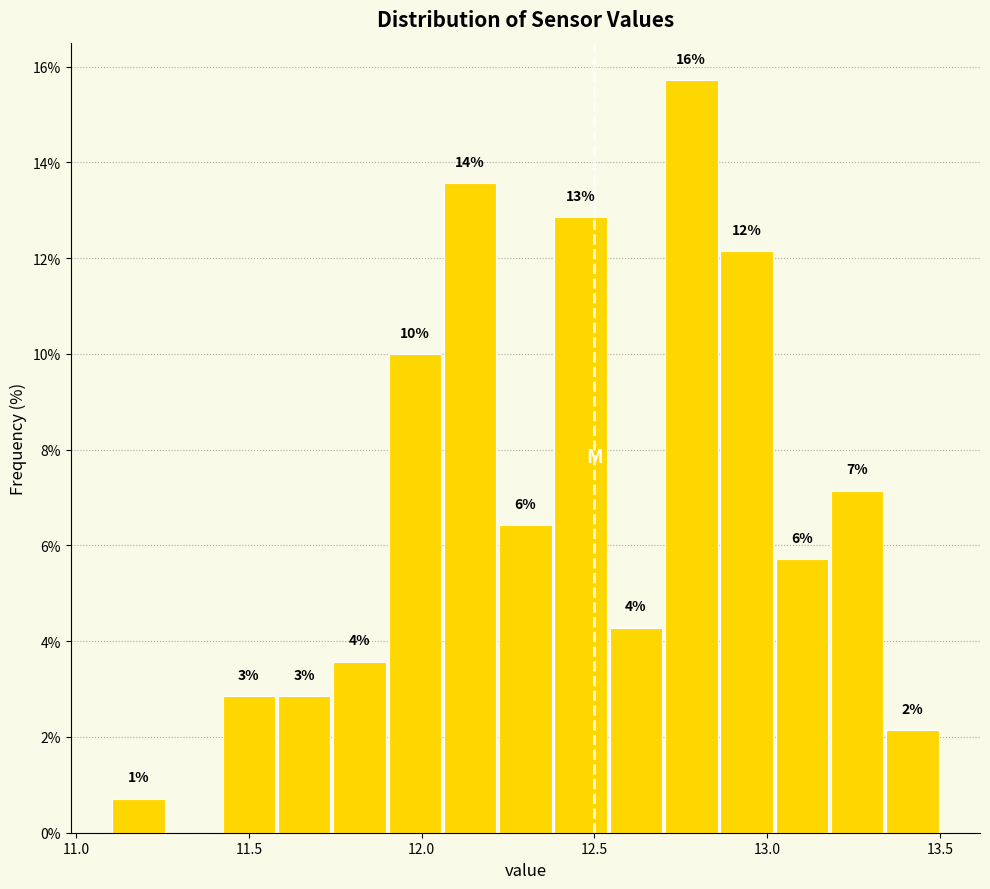

Around what value on the x-axis is the tallest bar? Give the approximate position of its centre, as read against the axis.

12.80